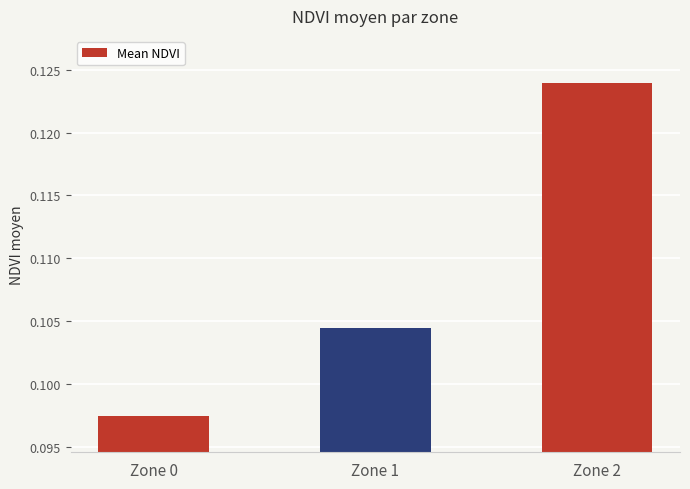

Between Zone 0 and Zone 1, which is larger?

Zone 1